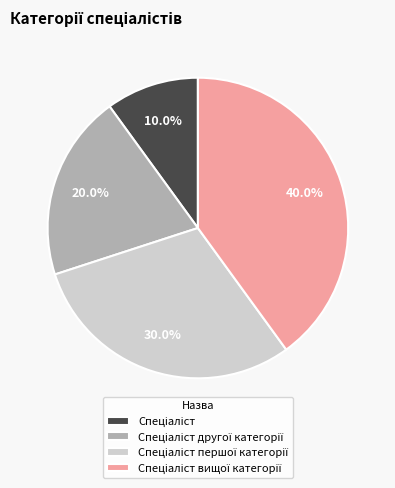

Is there any slice that represents more than half of the pie?

No